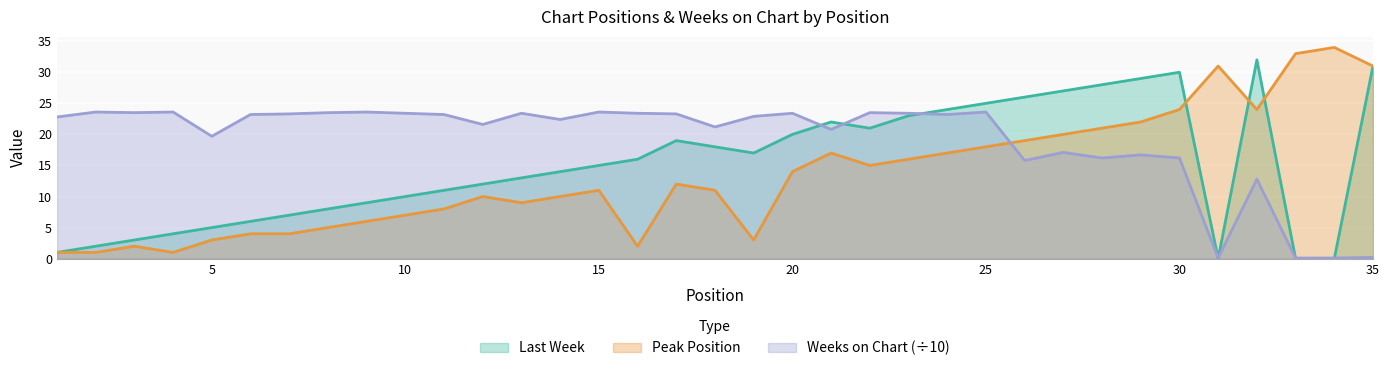

Which has a higher value, 24 or 29?

29